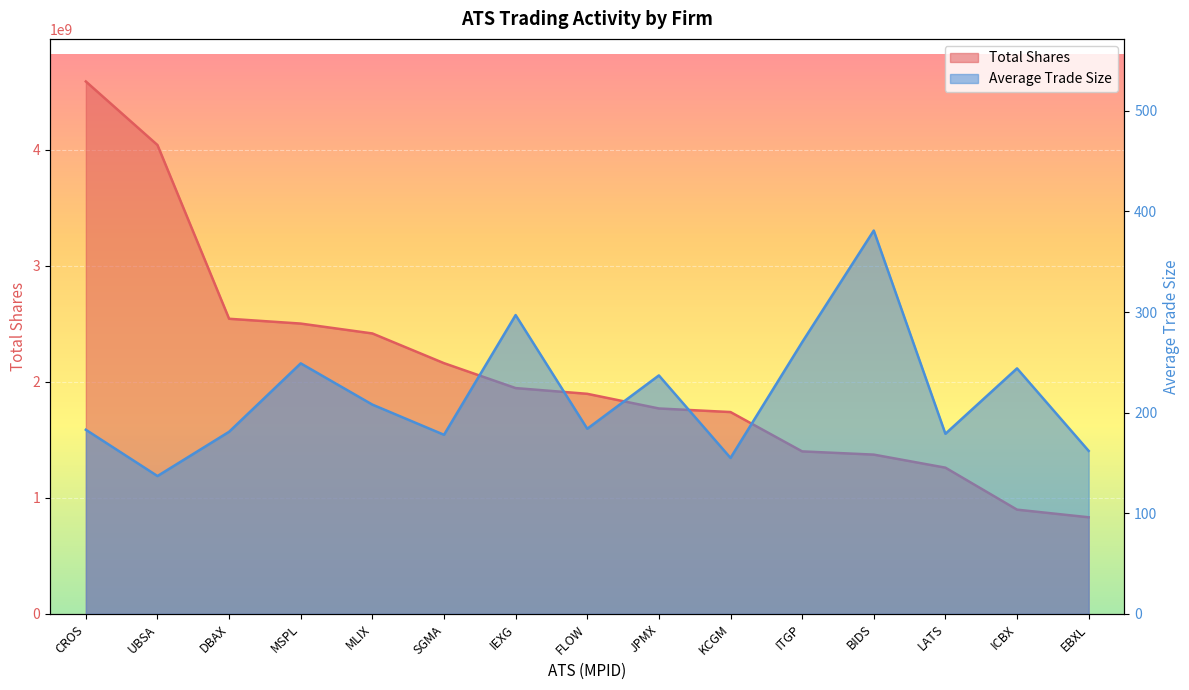

What is the sum of all Total Shares values?

31378979989